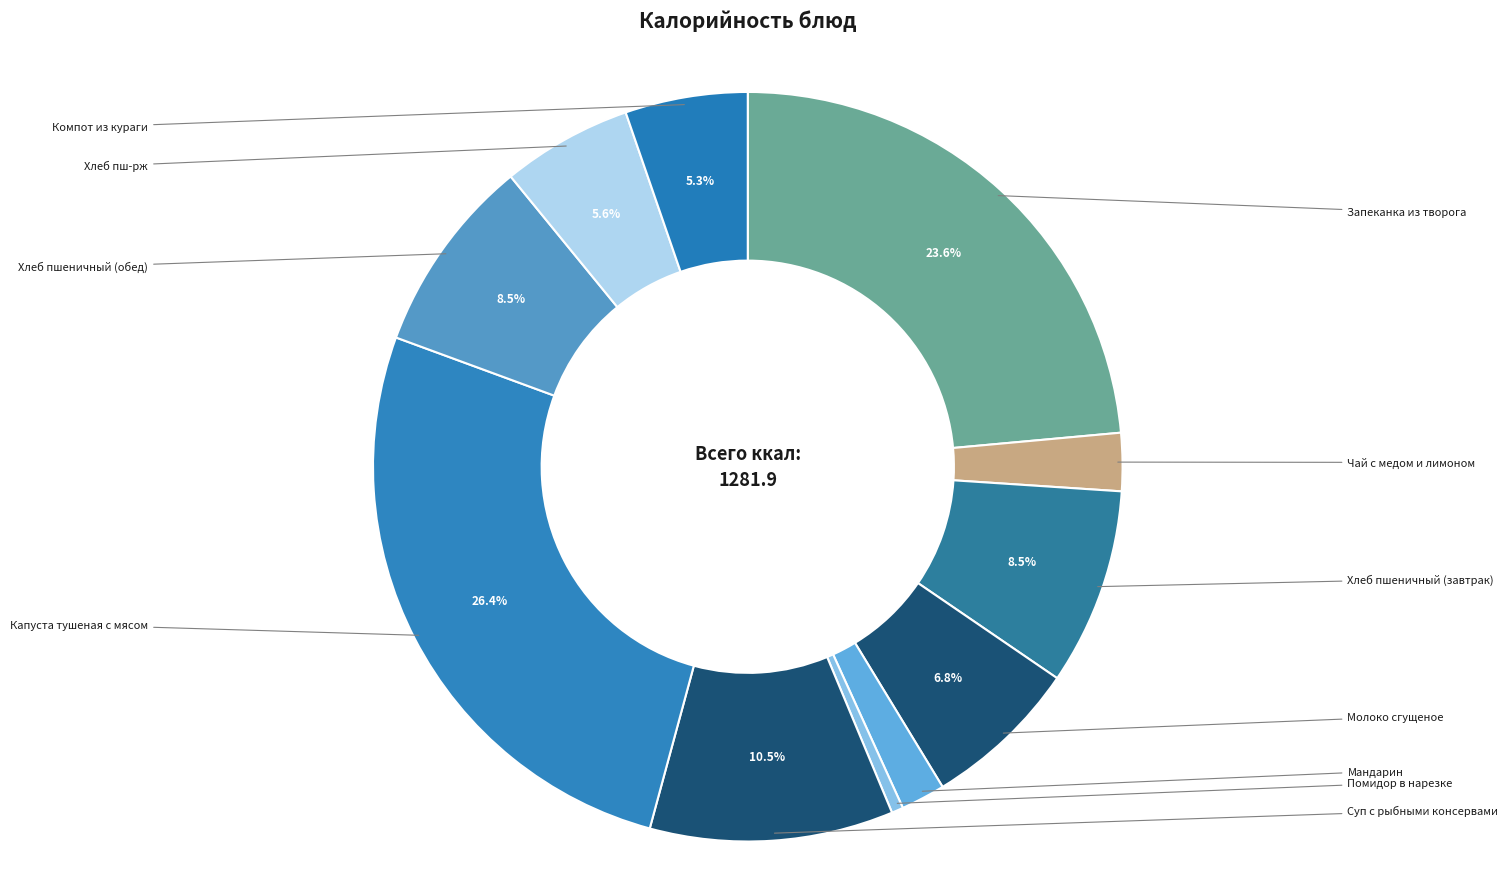

How many segments does this pie chart have?

11